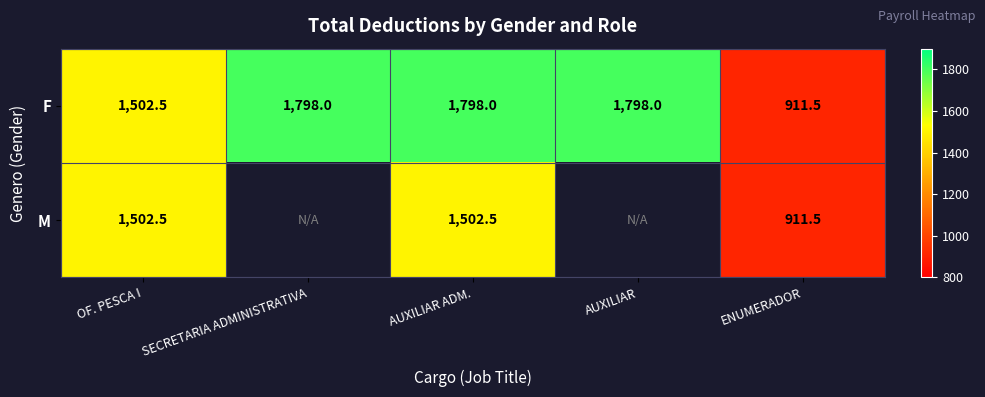

What is the difference between the F values at AUXILIAR and OF. PESCA I?

295.5